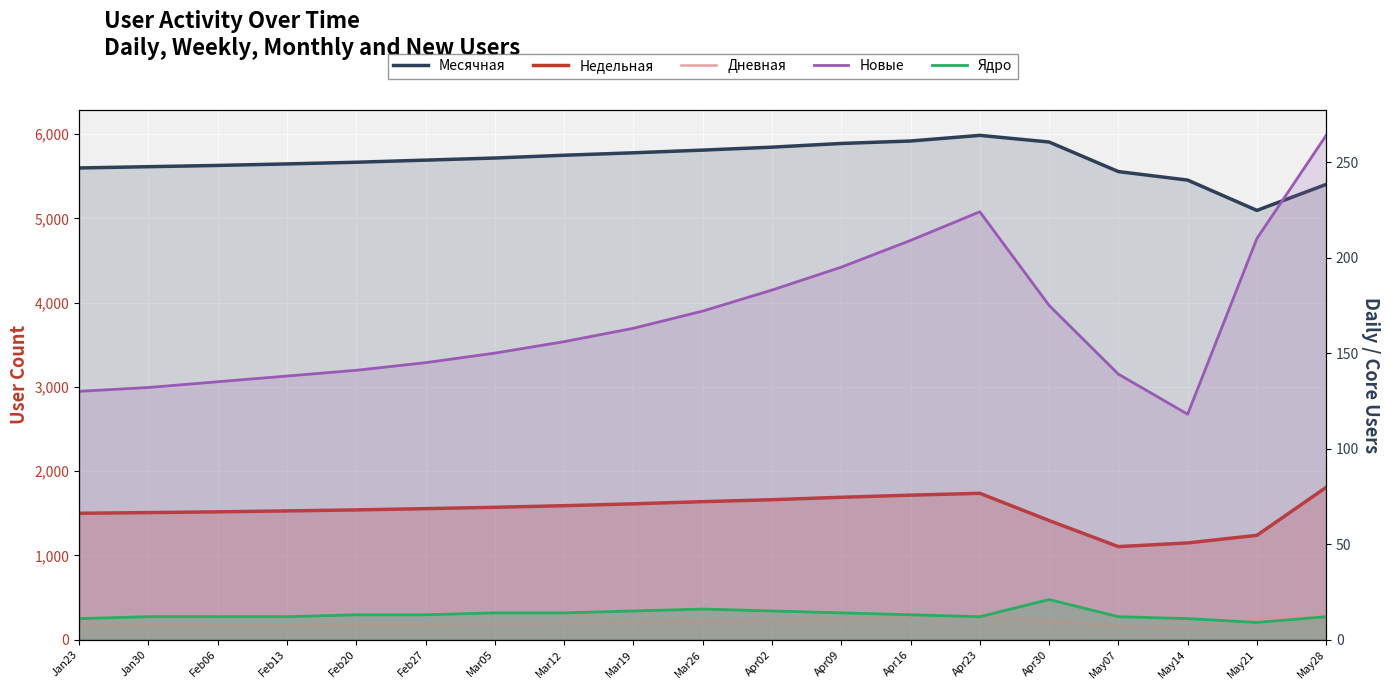

True or false: Месячная and Дневная cross at least once.

False